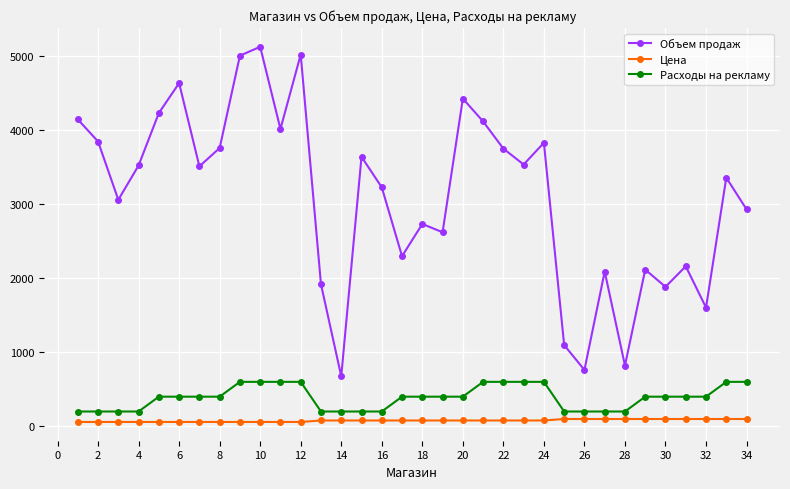

Which series has the widest spread of values?

Объем продаж